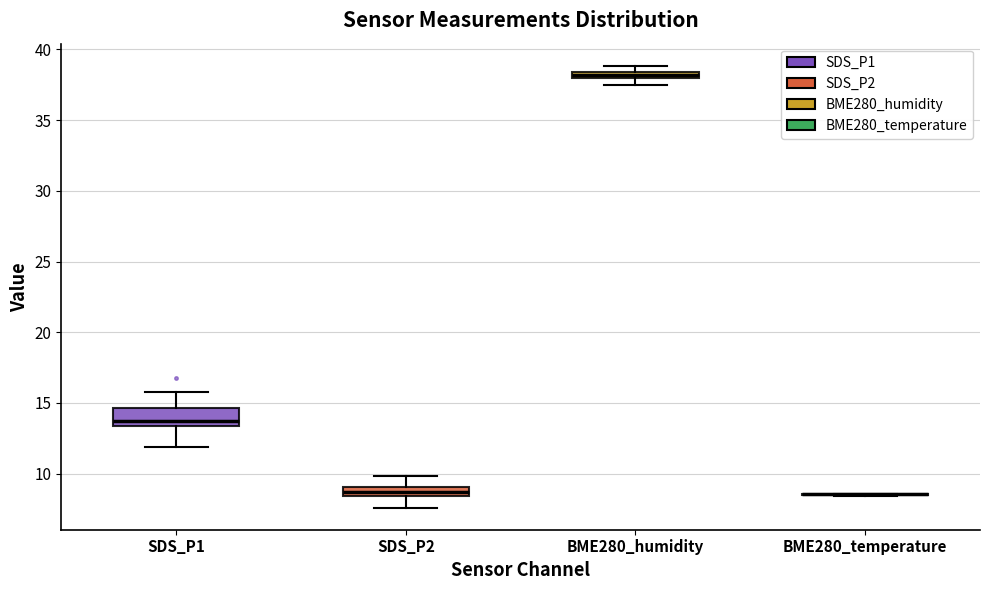

Comparing the boxes themselves (not the whiskers), which one is the tallest?

SDS_P1